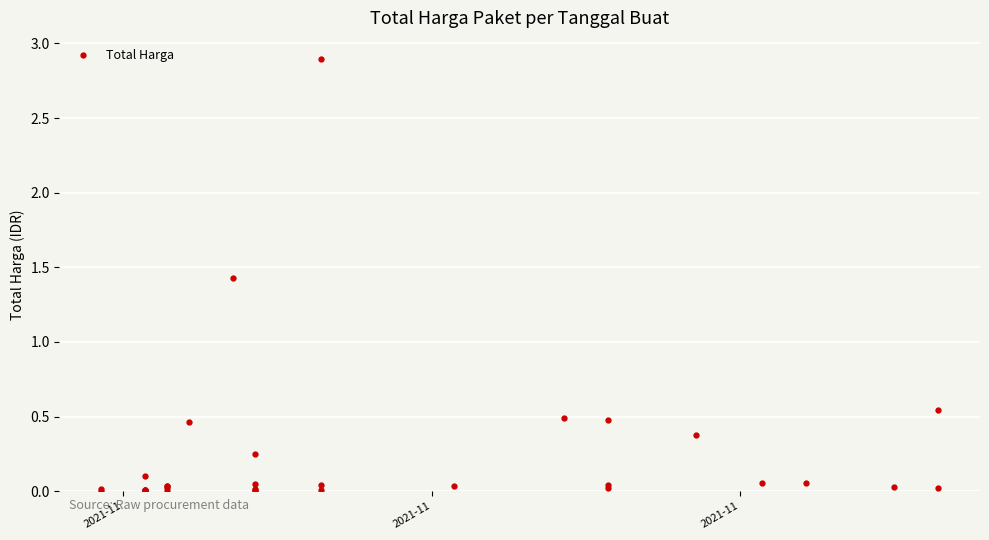

How many interior local peaks (higher than both neighbors) does the data have?

10